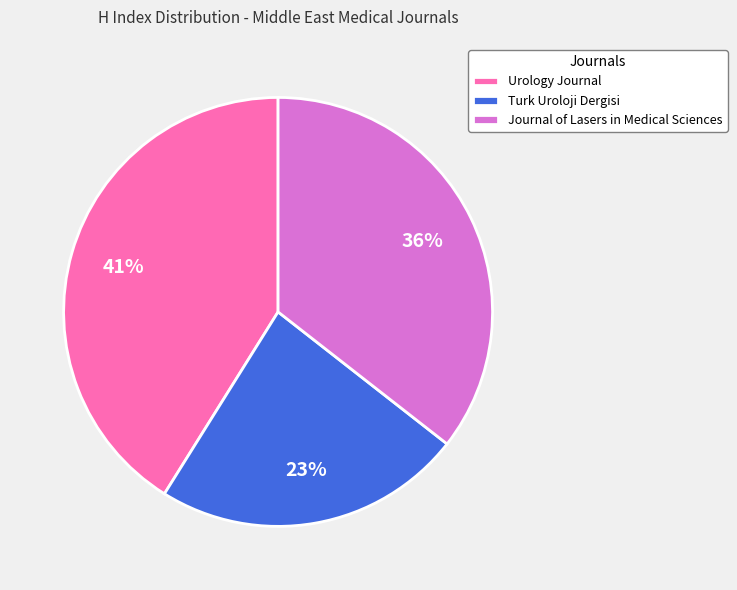

The Urology Journal slice represents 41% of the pie. True or false?

True